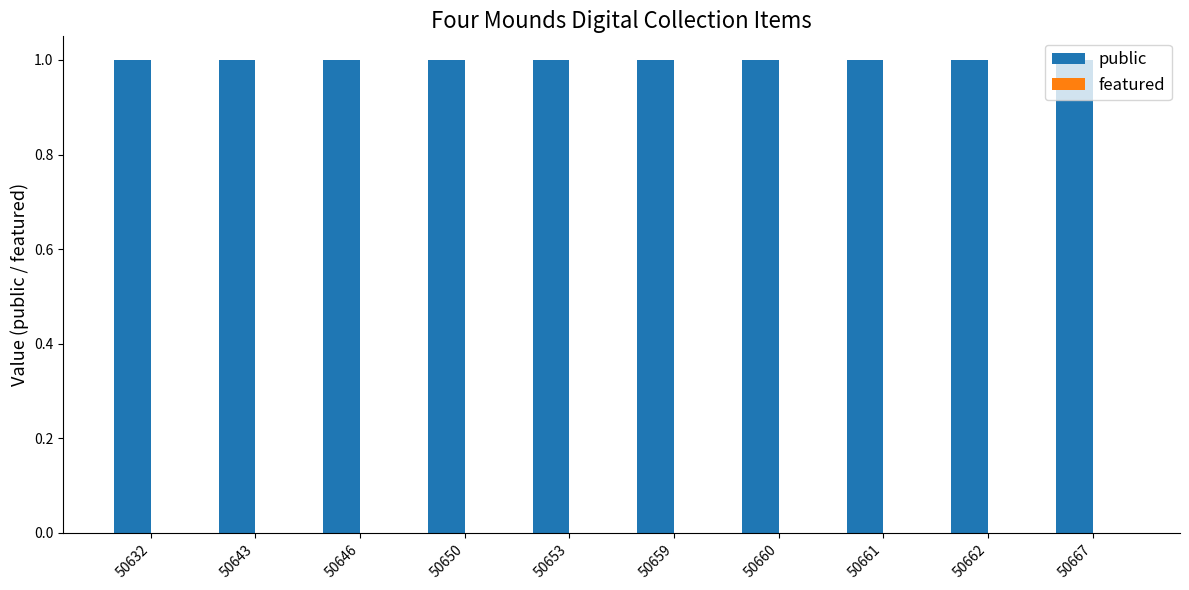

Reading left to right, list all the values displayed in this chart.

public: 50632=1	50643=1	50646=1	50650=1	50653=1	50659=1	50660=1	50661=1	50662=1	50667=1
featured: 50632=0	50643=0	50646=0	50650=0	50653=0	50659=0	50660=0	50661=0	50662=0	50667=0